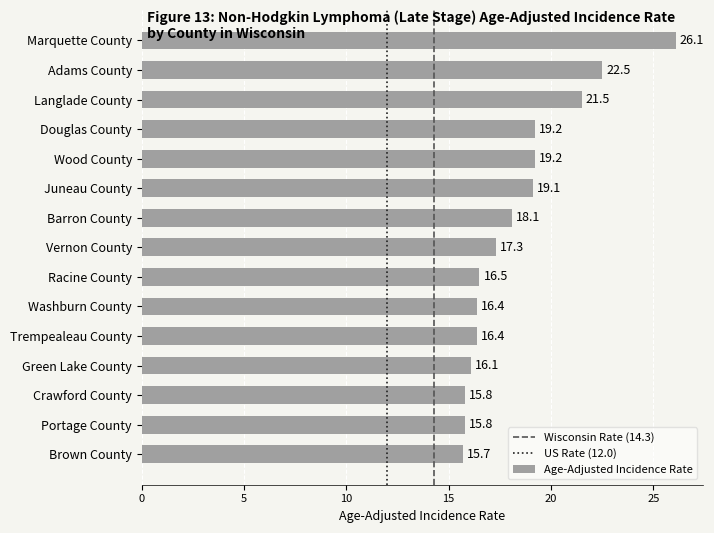

Between Wood County and Juneau County, which is larger?

Wood County